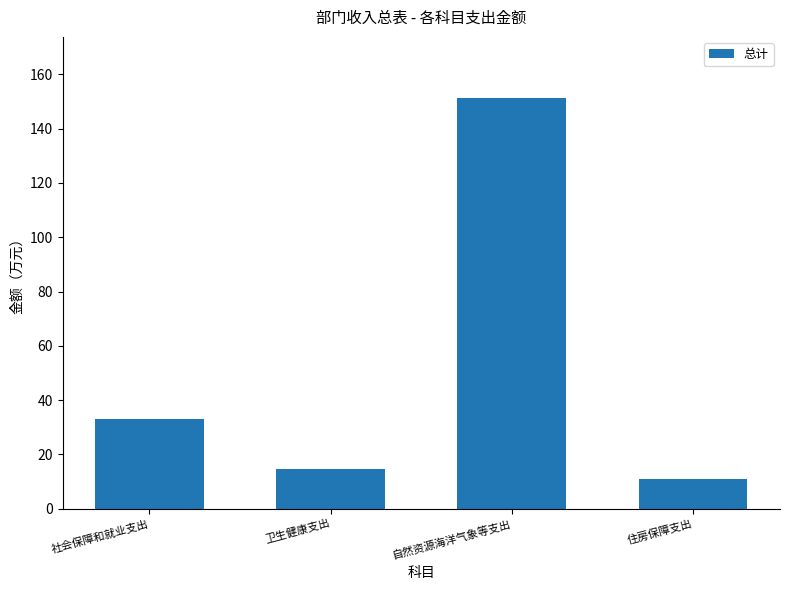

At which label does the data first exceed 32?

社会保障和就业支出